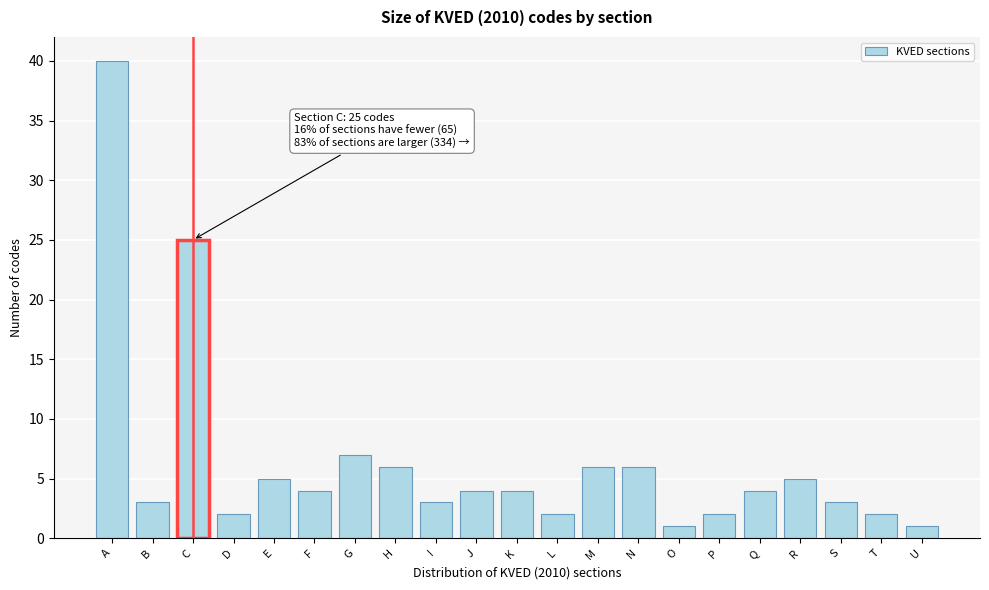

Reading right to left, list all the values displayed in this chart.

U=1	T=2	S=3	R=5	Q=4	P=2	O=1	N=6	M=6	L=2	K=4	J=4	I=3	H=6	G=7	F=4	E=5	D=2	C=25	B=3	A=40